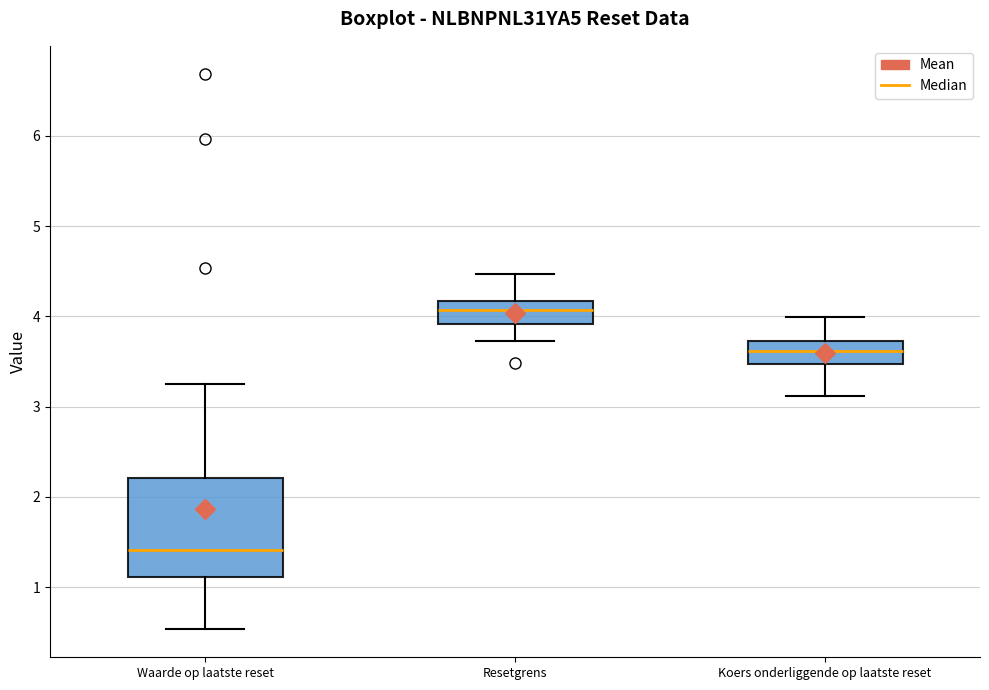

Comparing the boxes themselves (not the whiskers), which one is the tallest?

Waarde op laatste reset